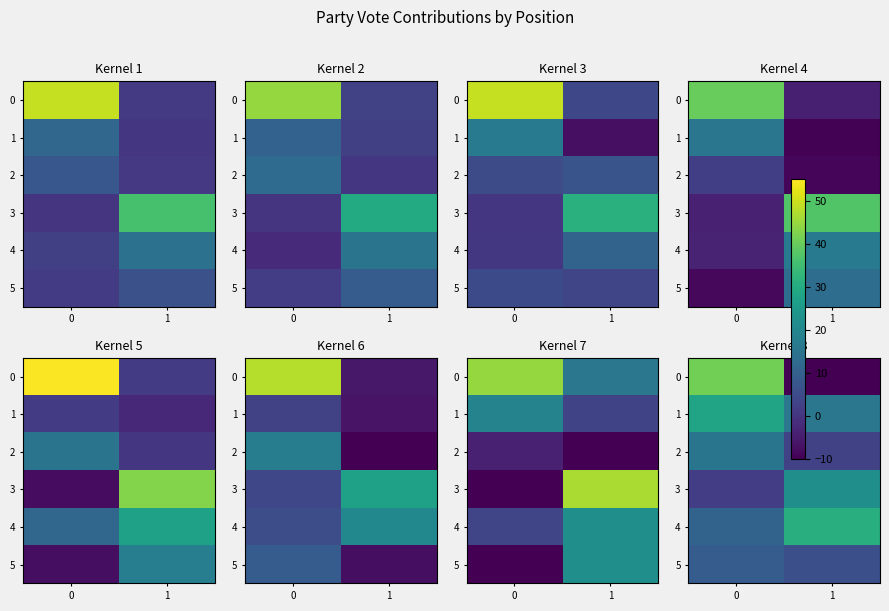

Is it true that 5 equals 5.3 at 0?

False